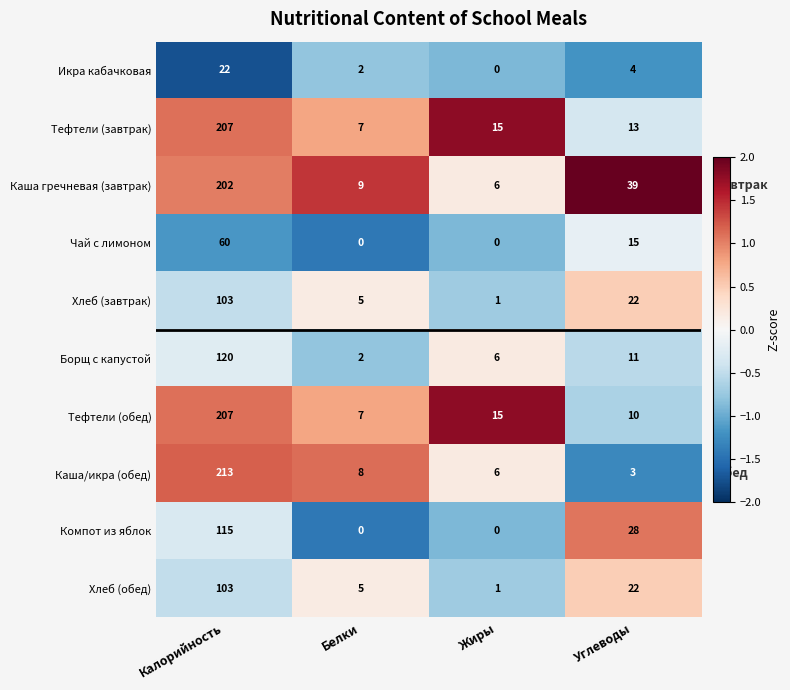

Where does the Хлеб (завтрак) series first go above 22?

Калорийность